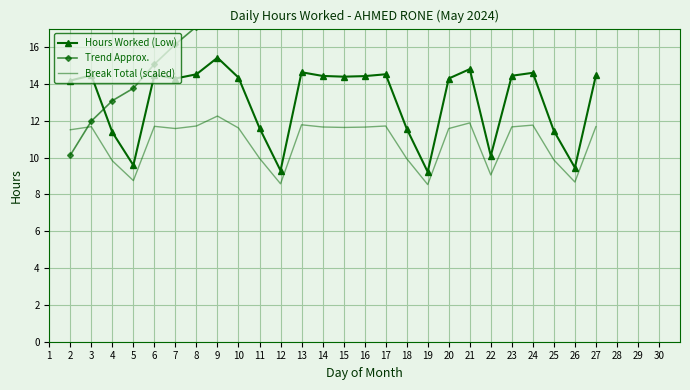

How many series are shown in this chart?

3